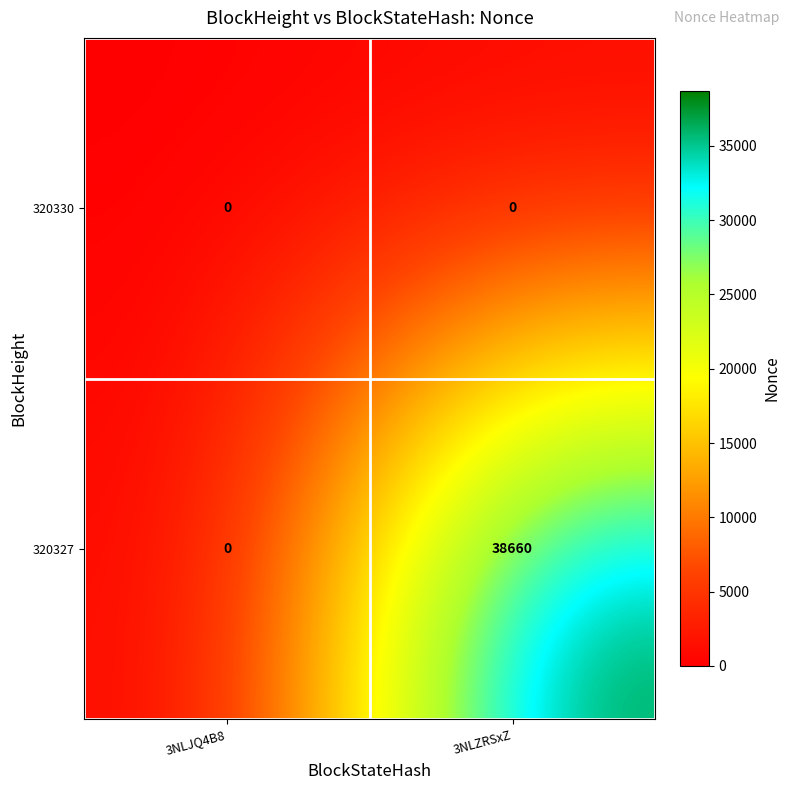

Count the number of data series in this chart.

2